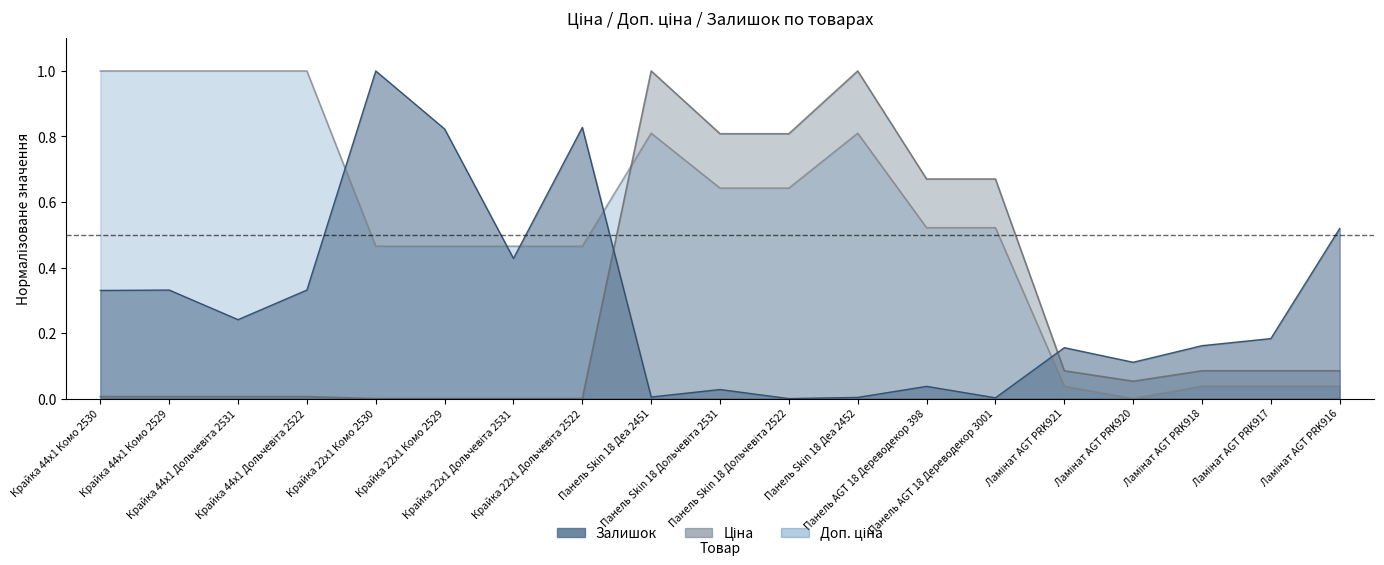

What is the sum of the Ціна values at Ламінат AGT PRK921 and Крайка 22x1 Дольчевіта 2522?

0.1